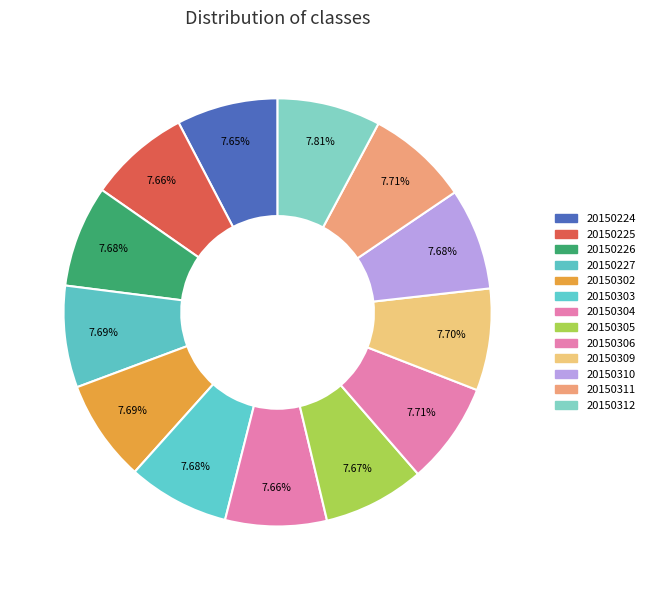

How many segments does this pie chart have?

13